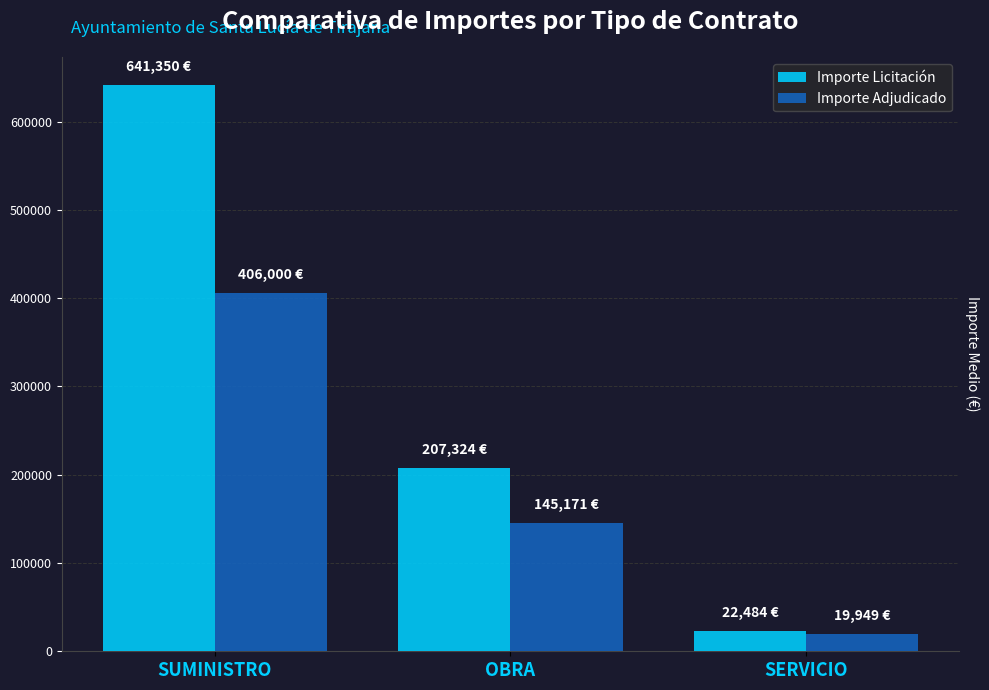

What is the value of the Importe Licitación bar at the 3rd from the left?

22484.0